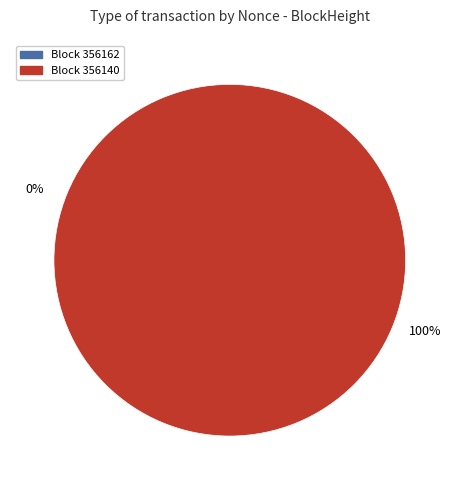

To the nearest percent, what is the average slice percentage?

50%